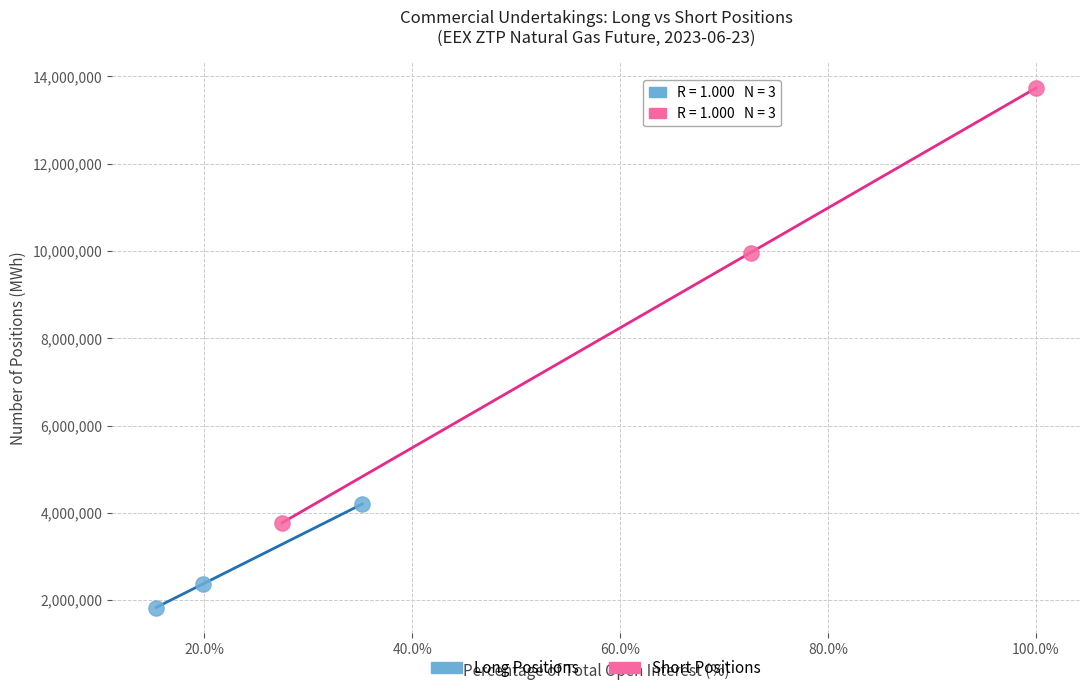

Which series contains the highest Y value?

Short Positions